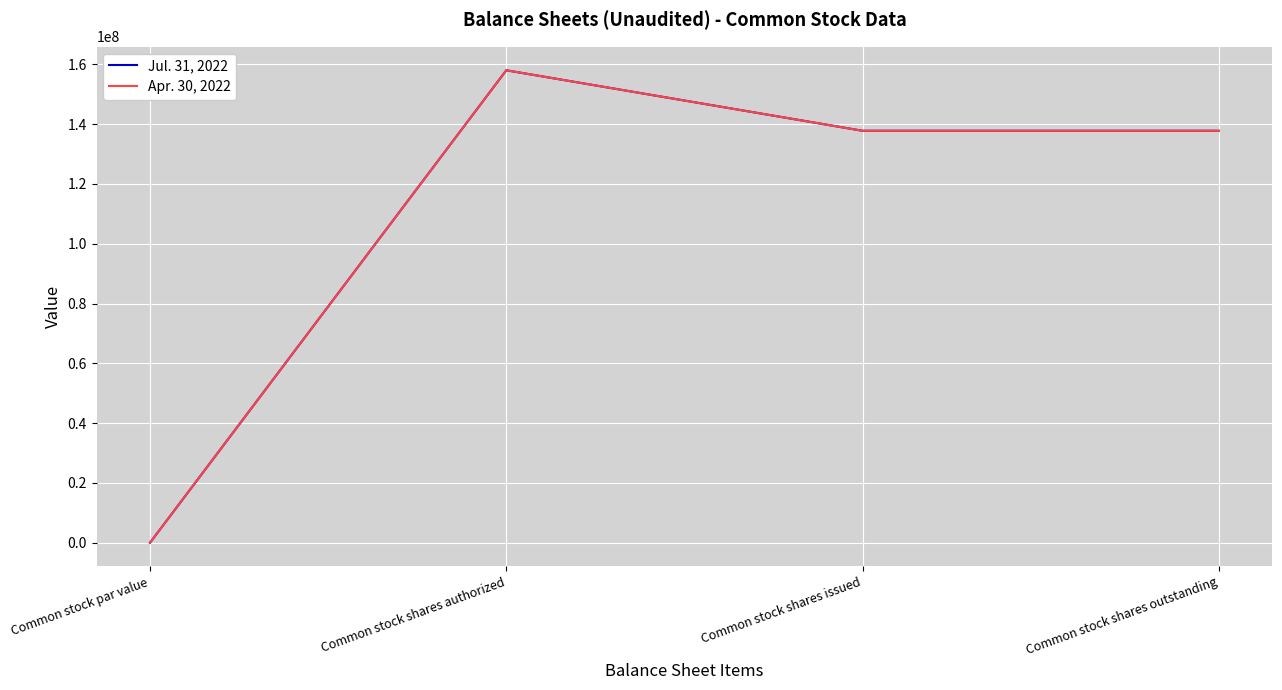

What is the maximum value shown in the chart?

158000000